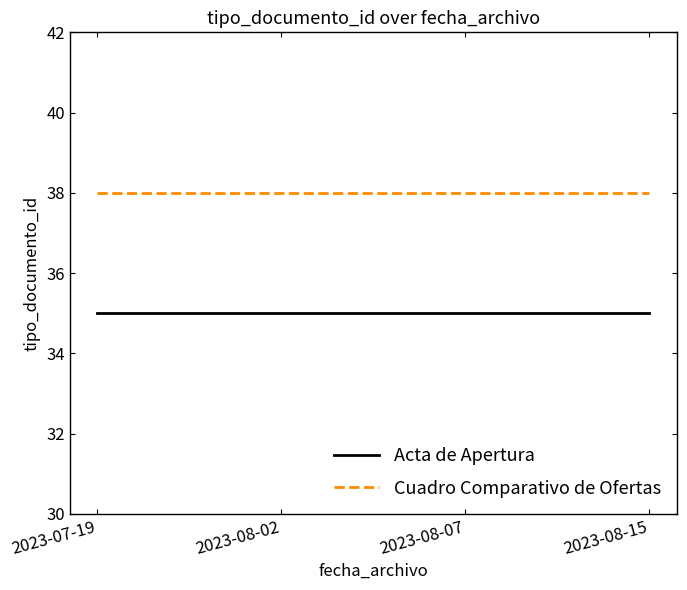

True or false: Acta de Apertura has a value of 51 at 2023-08-02.

False